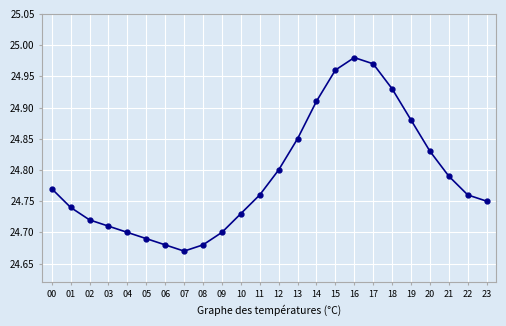

How many lines are shown in the chart?

1